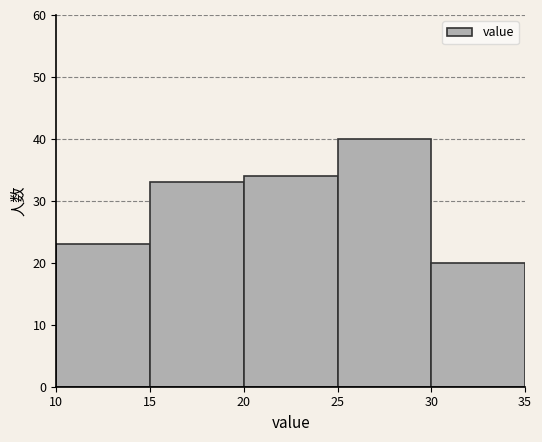

Reading left to right, list every bar in this chart as the range it spans on the x-axis followed by its height. The values are not printed on the chart, so give them approximately, as read against the axis.

10 to 15: 23
15 to 20: 33
20 to 25: 34
25 to 30: 40
30 to 35: 20